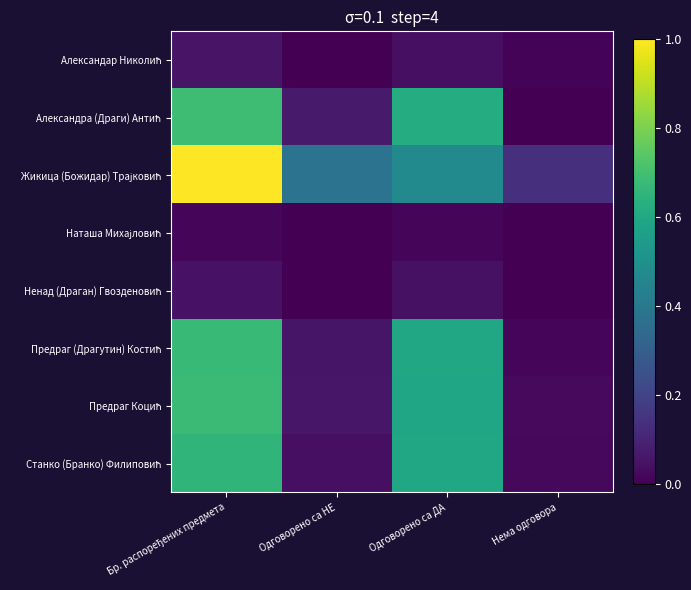

How many distinct data groups are displayed?

8